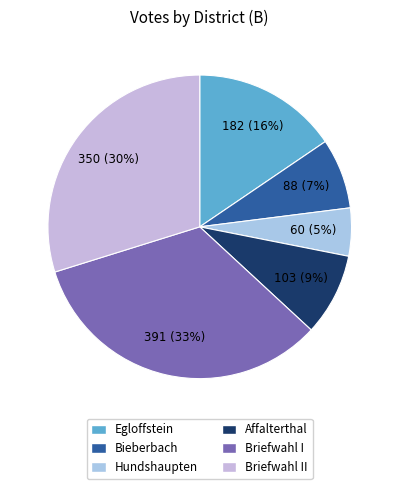

Does Egloffstein represent more than half of the total?

No